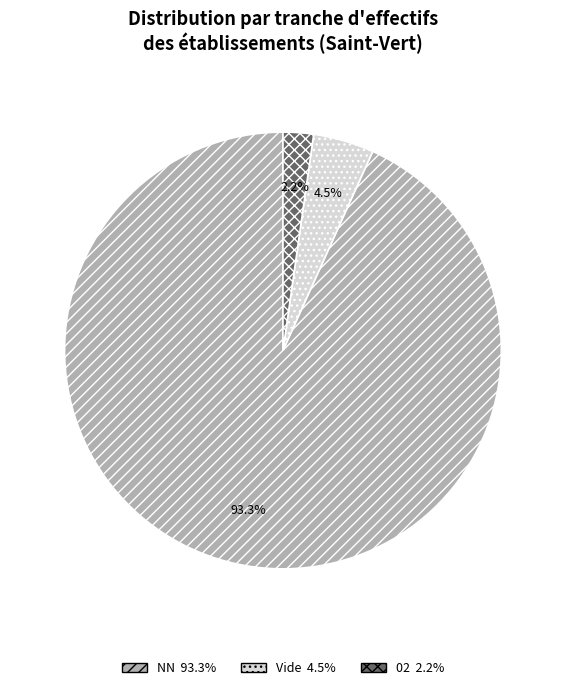

Count the number of slices in the pie.

3